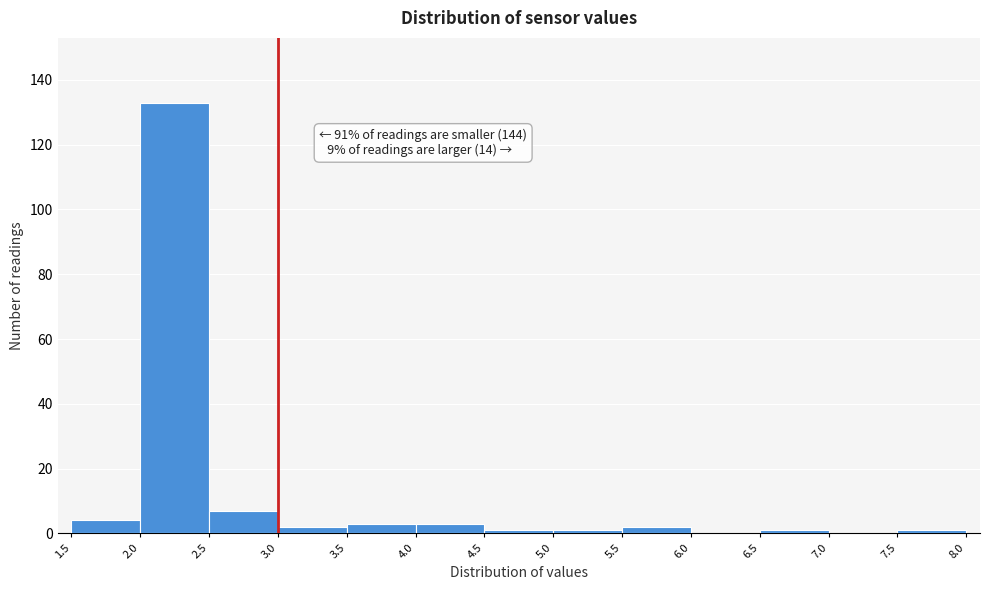

Which range on the x-axis has the tallest bar?

2.0 to 2.5